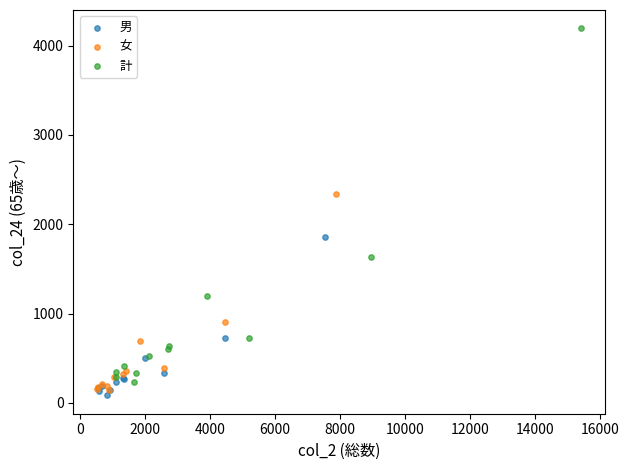

Which series has the widest spread of Y values?

計